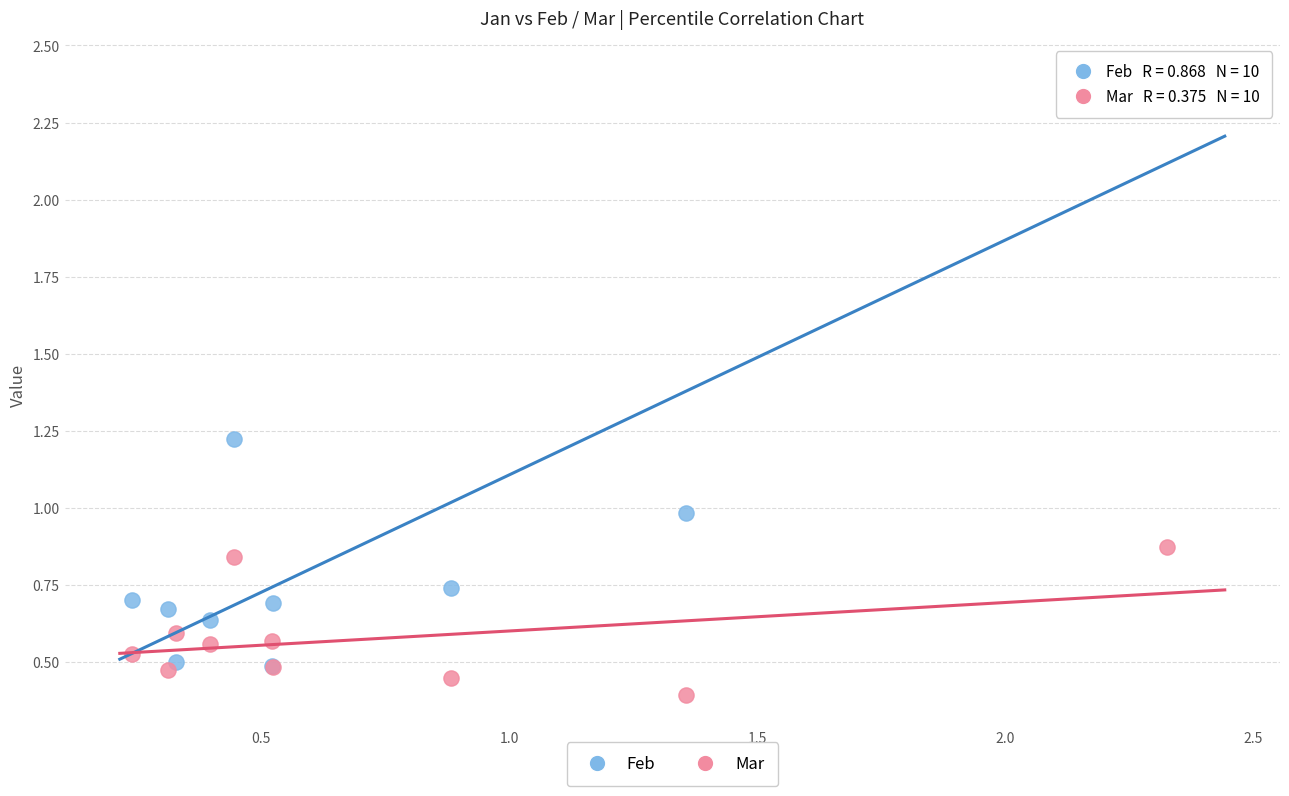

What are all the series names shown in the legend?

Feb, Mar